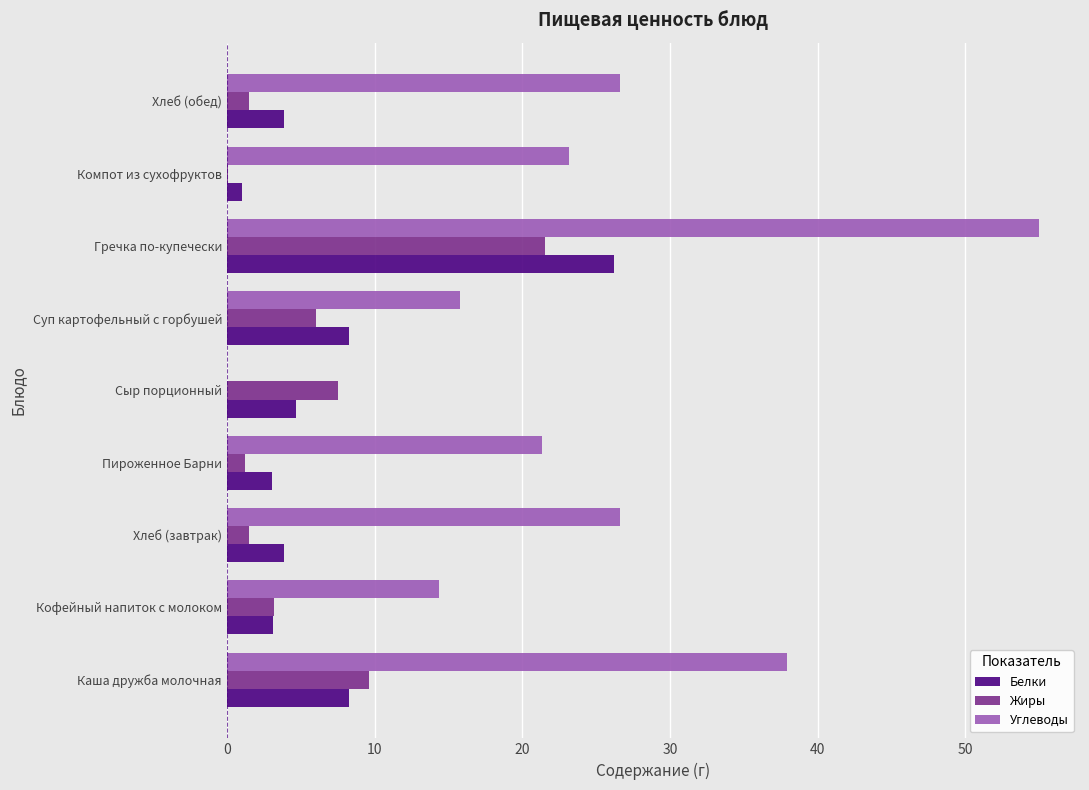

How many categories are shown in the chart?

9